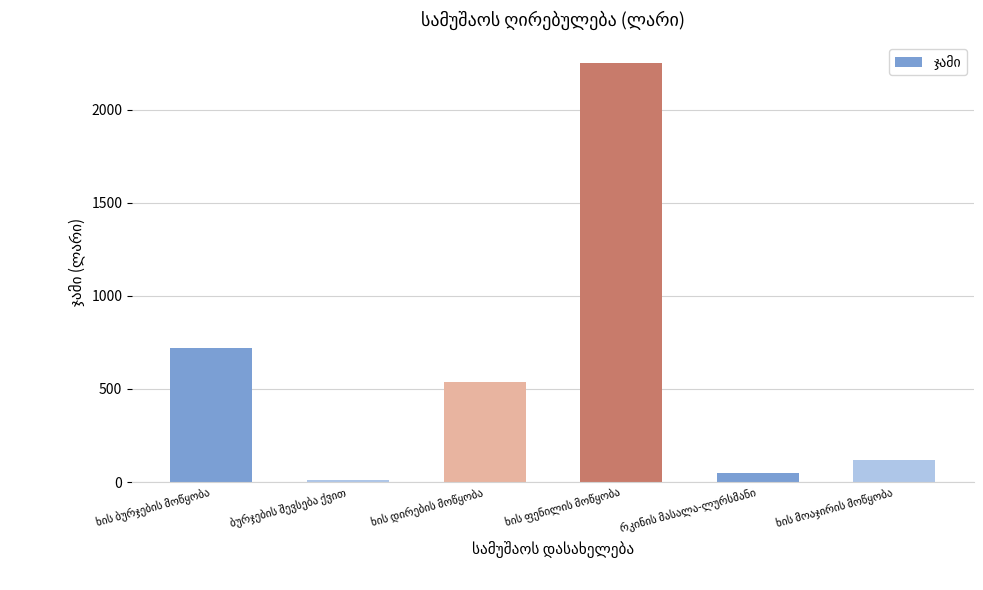

What is the average value?

615.4